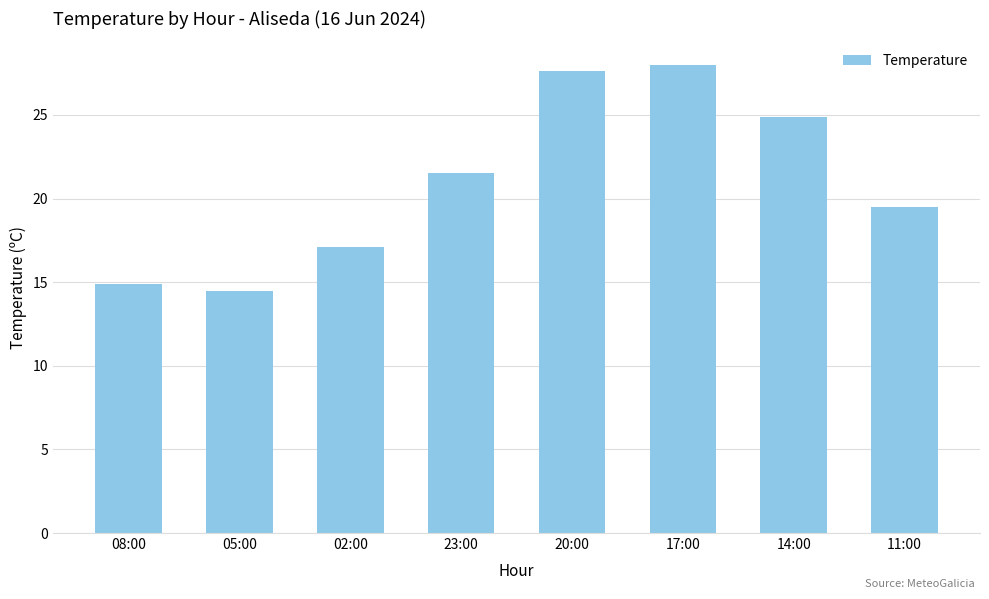

Count the number of values greater than 21.

4